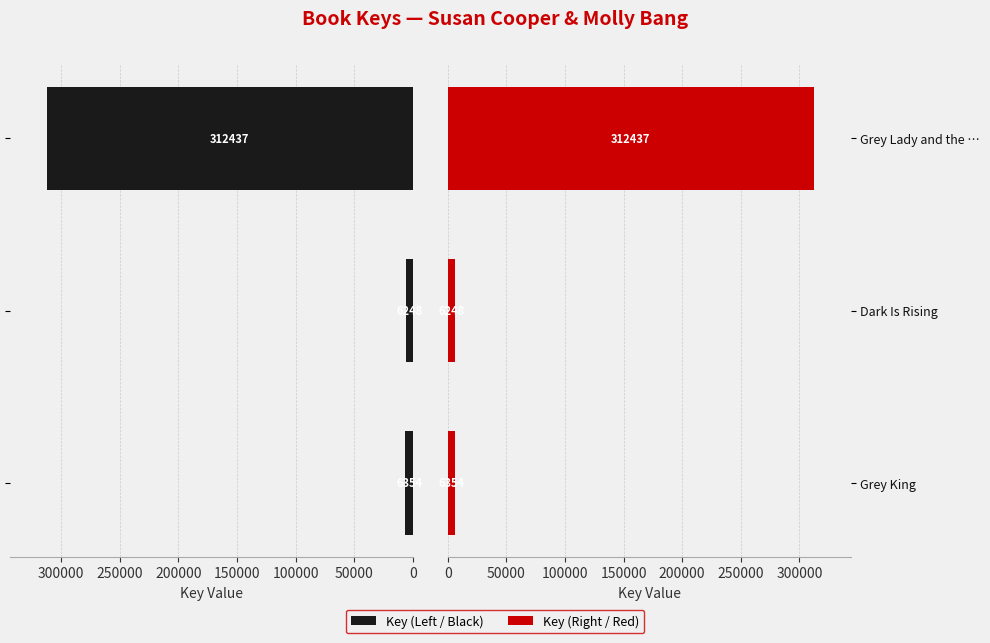

What is the average value of the Key (Red) series?

108346